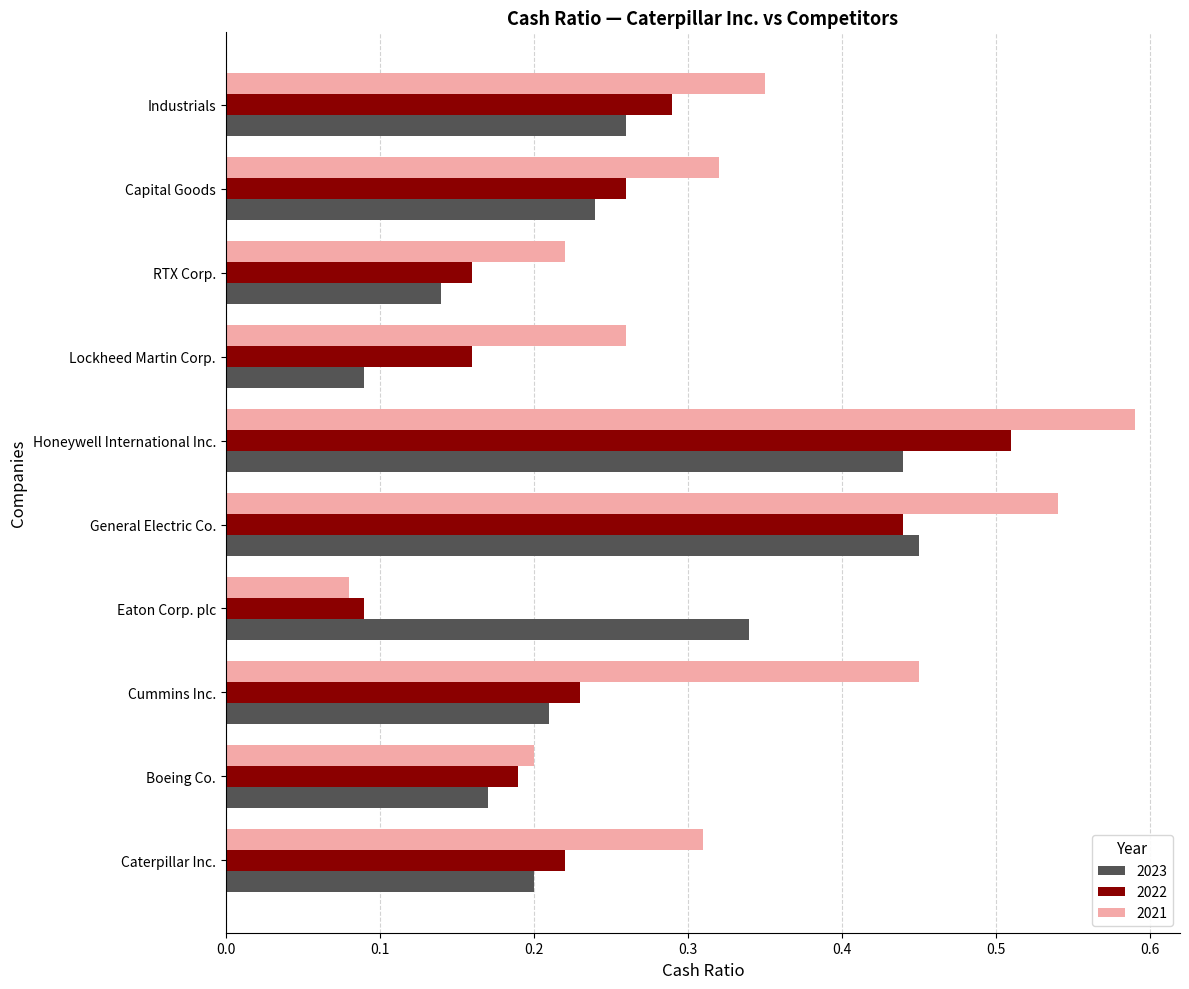

Which category has the highest value across all series?

Honeywell International Inc.